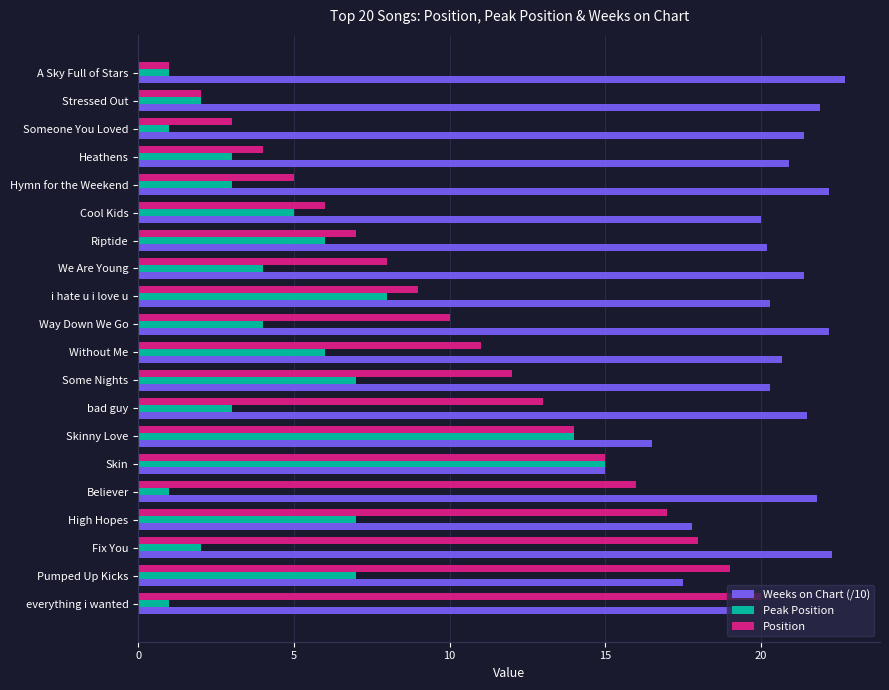

Is the value of Peak Position at High Hopes greater than the value of Position at Hymn for the Weekend?

Yes